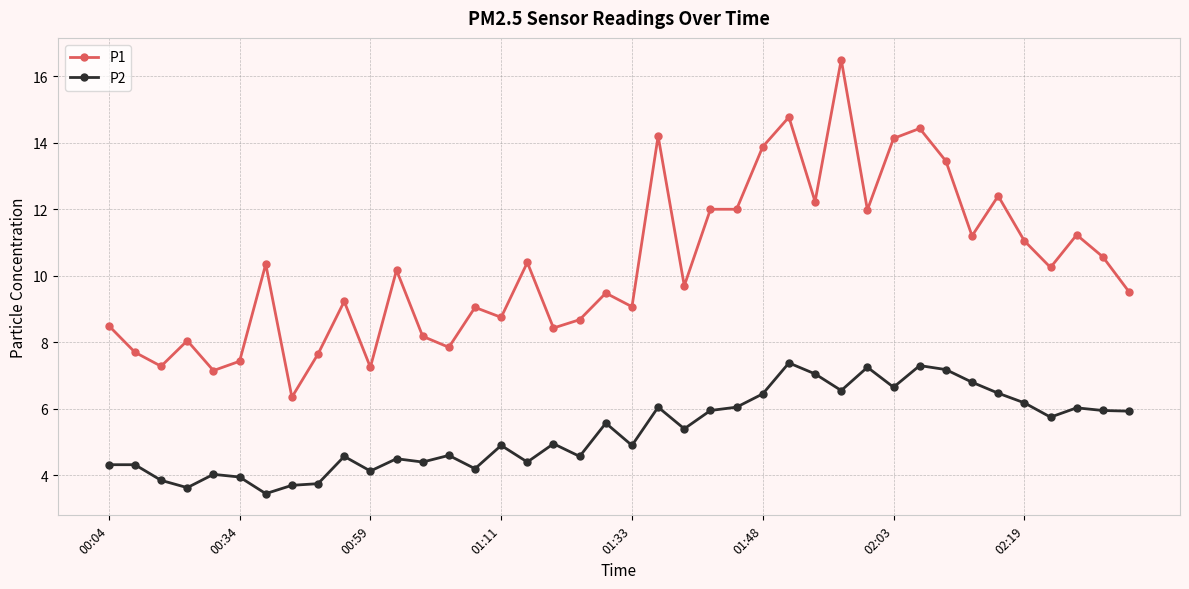

What is the minimum value shown in the chart?

3.5